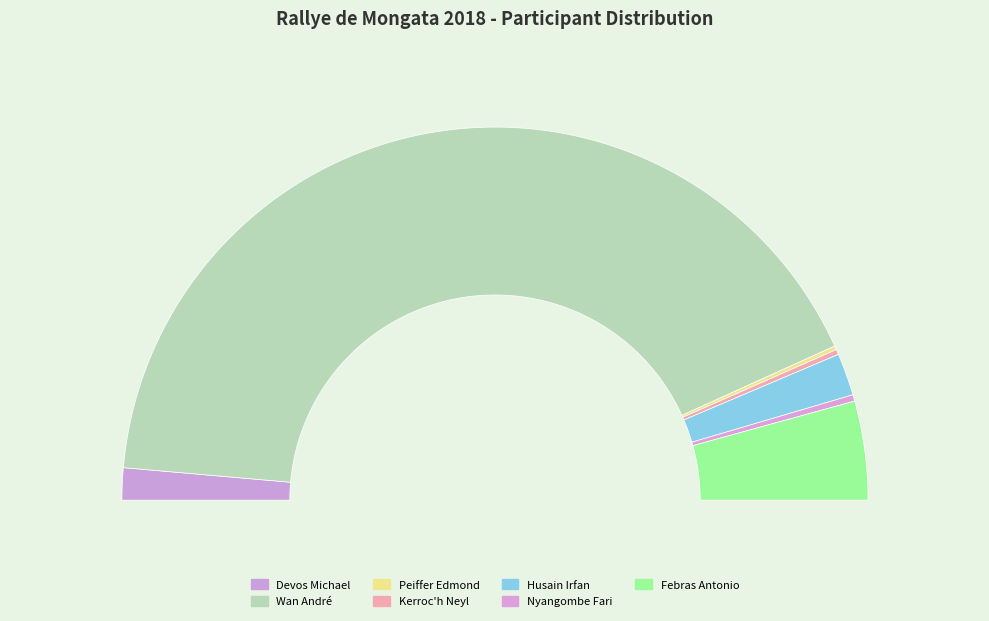

To the nearest percent, what is the average slice percentage?

14%